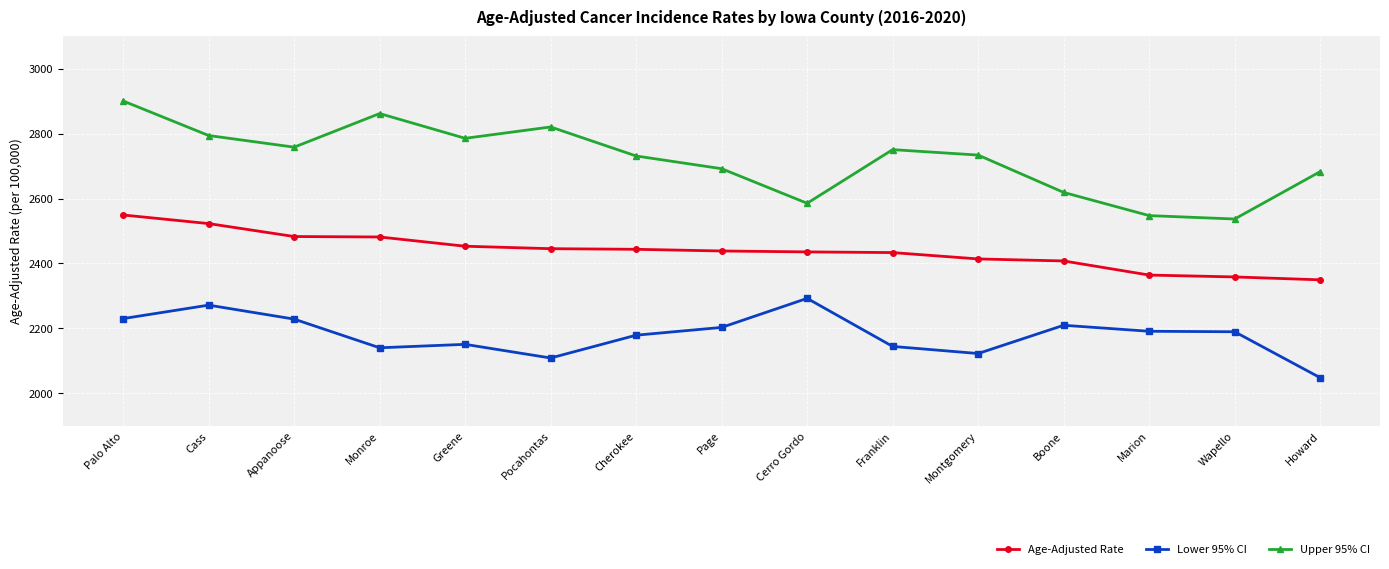

How many data points does each series have?

15